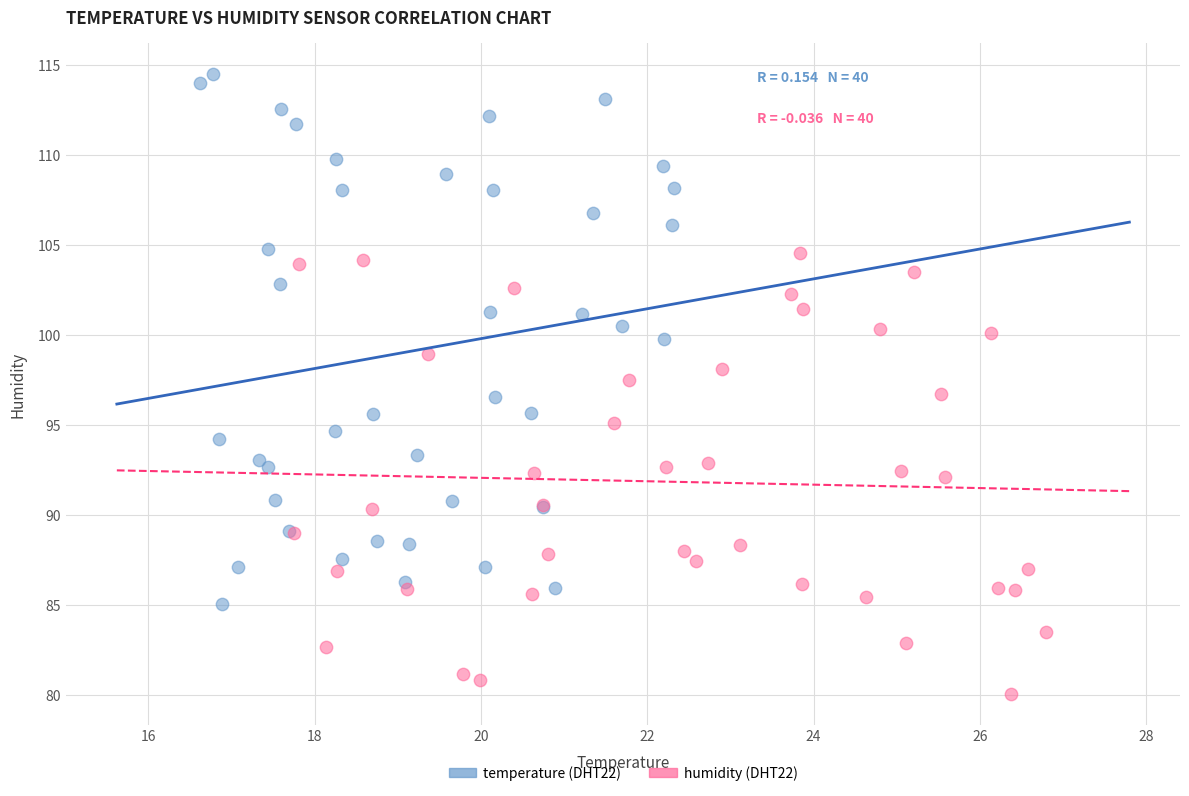

Which series contains the highest Y value?

temperature (DHT22)